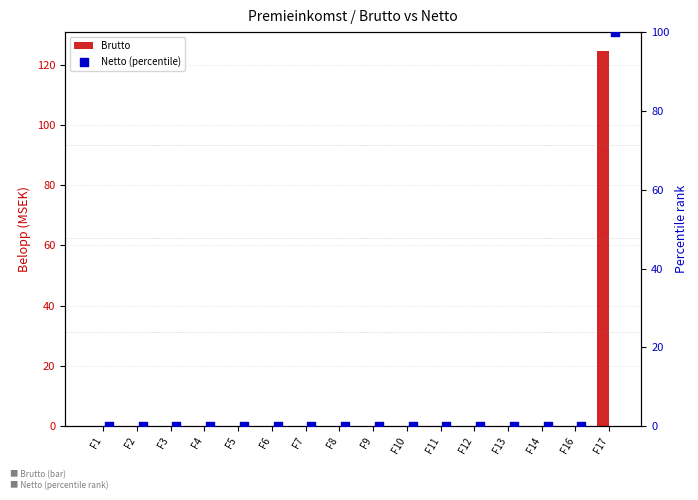

Which series has the widest spread of Y values?

Brutto